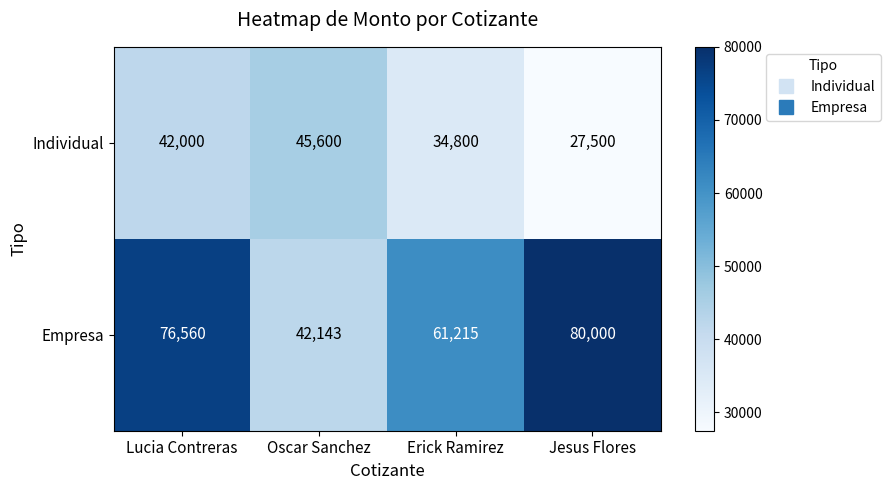

How many distinct data groups are displayed?

2